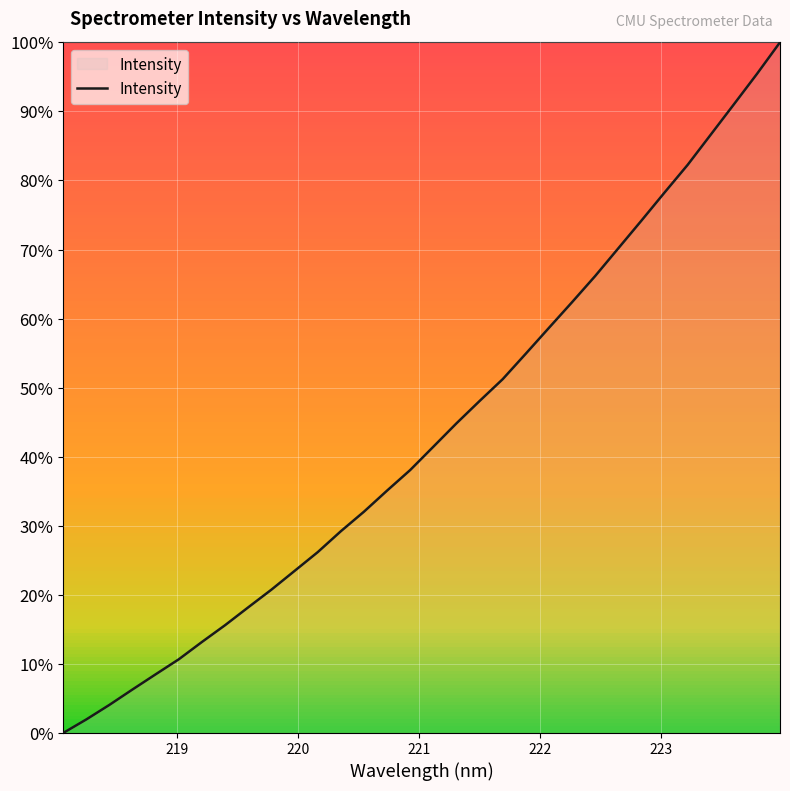

How many lines are shown in the chart?

1